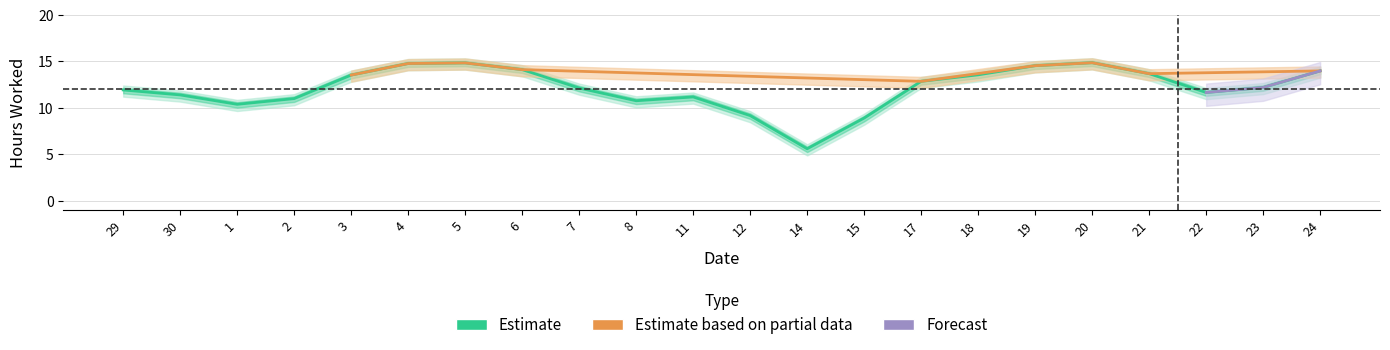

True or false: the data shows 4.2 at 6.

False